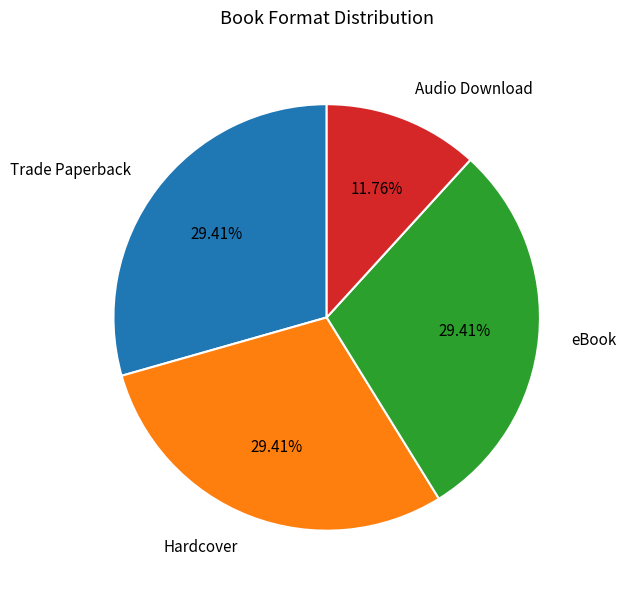

Is there a majority slice in this chart?

No